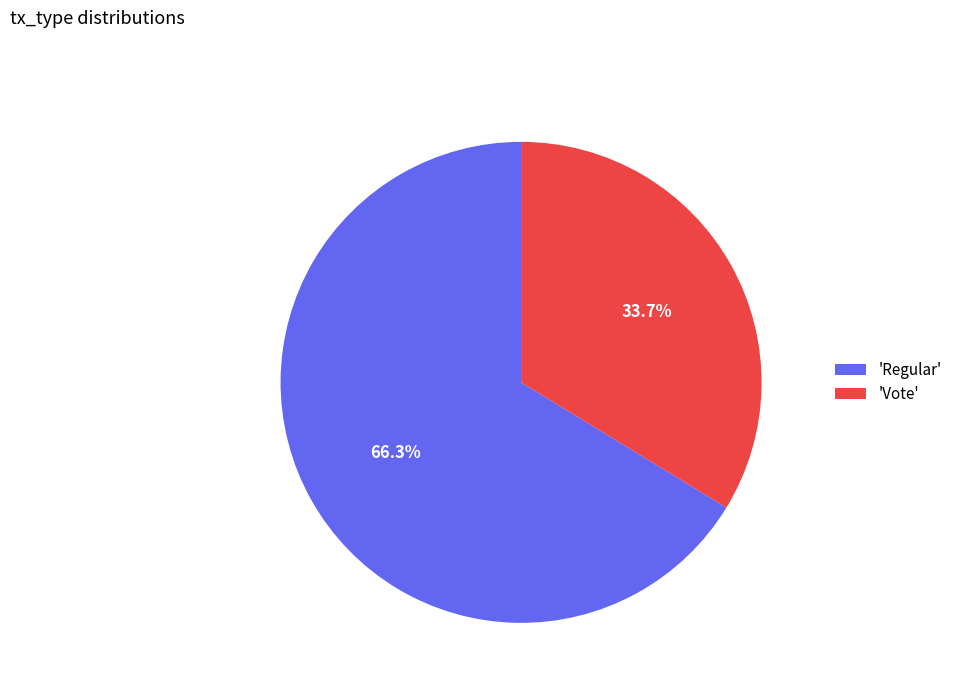

Which slice represents more than half of the pie?

'Regular'